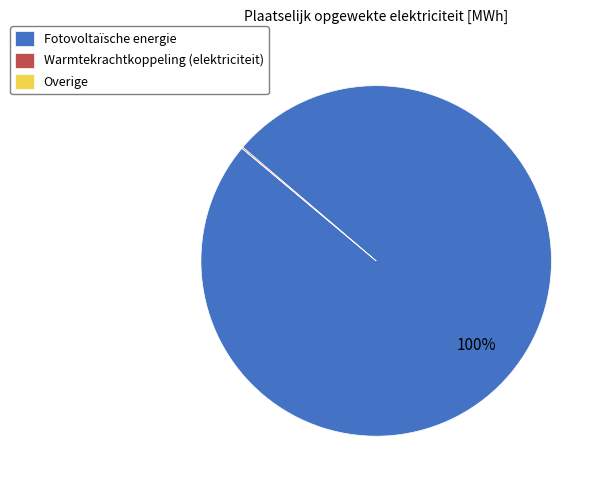

The Fotovoltaïsche energie slice represents 100% of the pie. True or false?

True